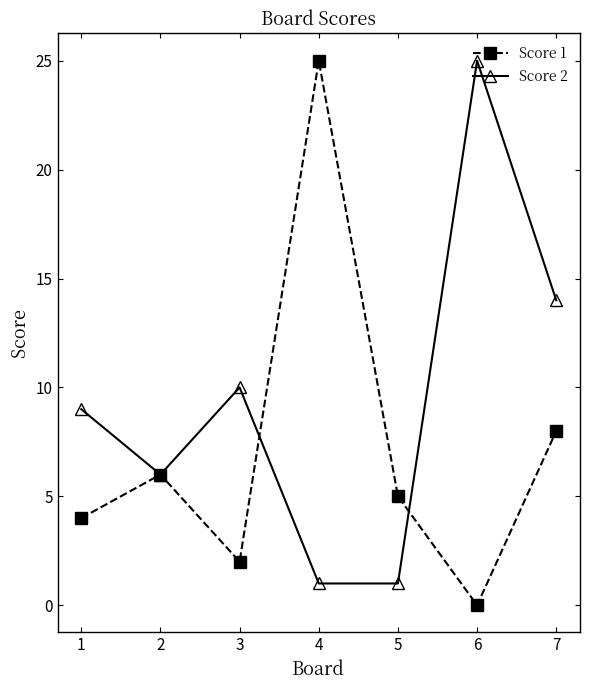

The Score 2 series shows 9 at 1. True or false?

True